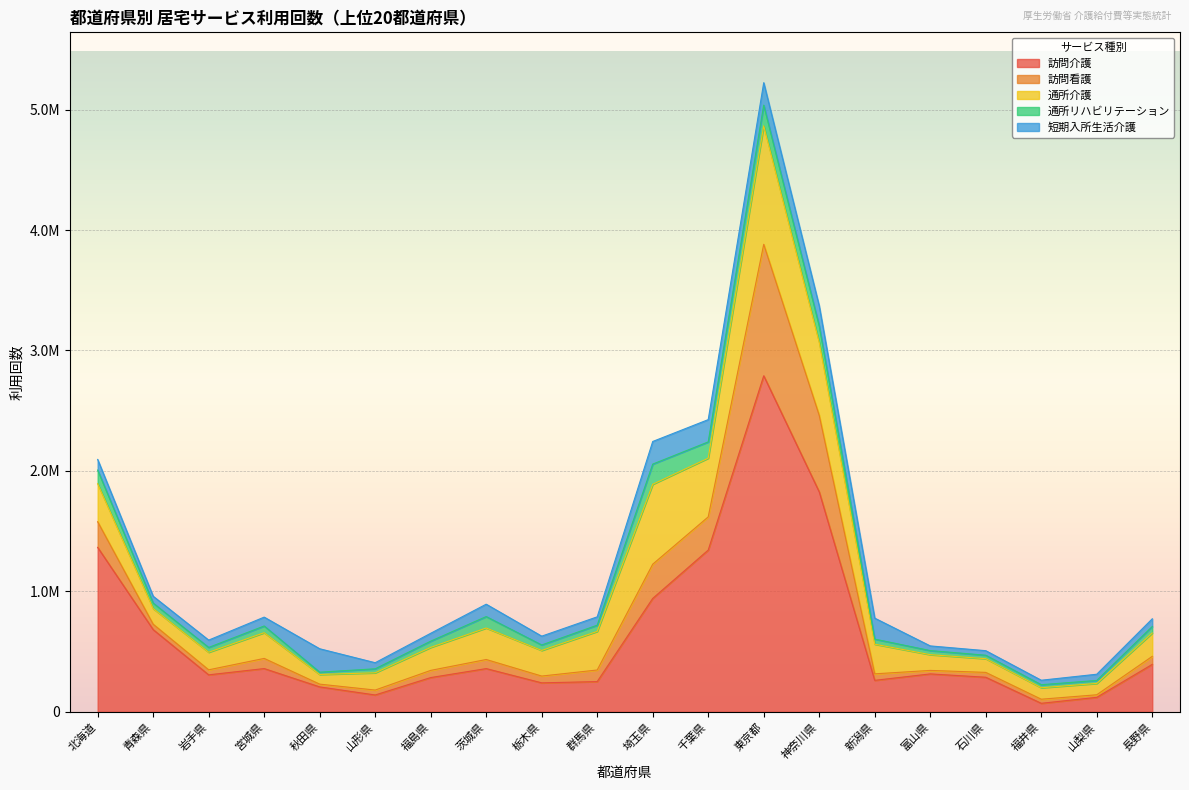

The value of 短期入所生活介護 at 石川県 is 37714. True or false?

True